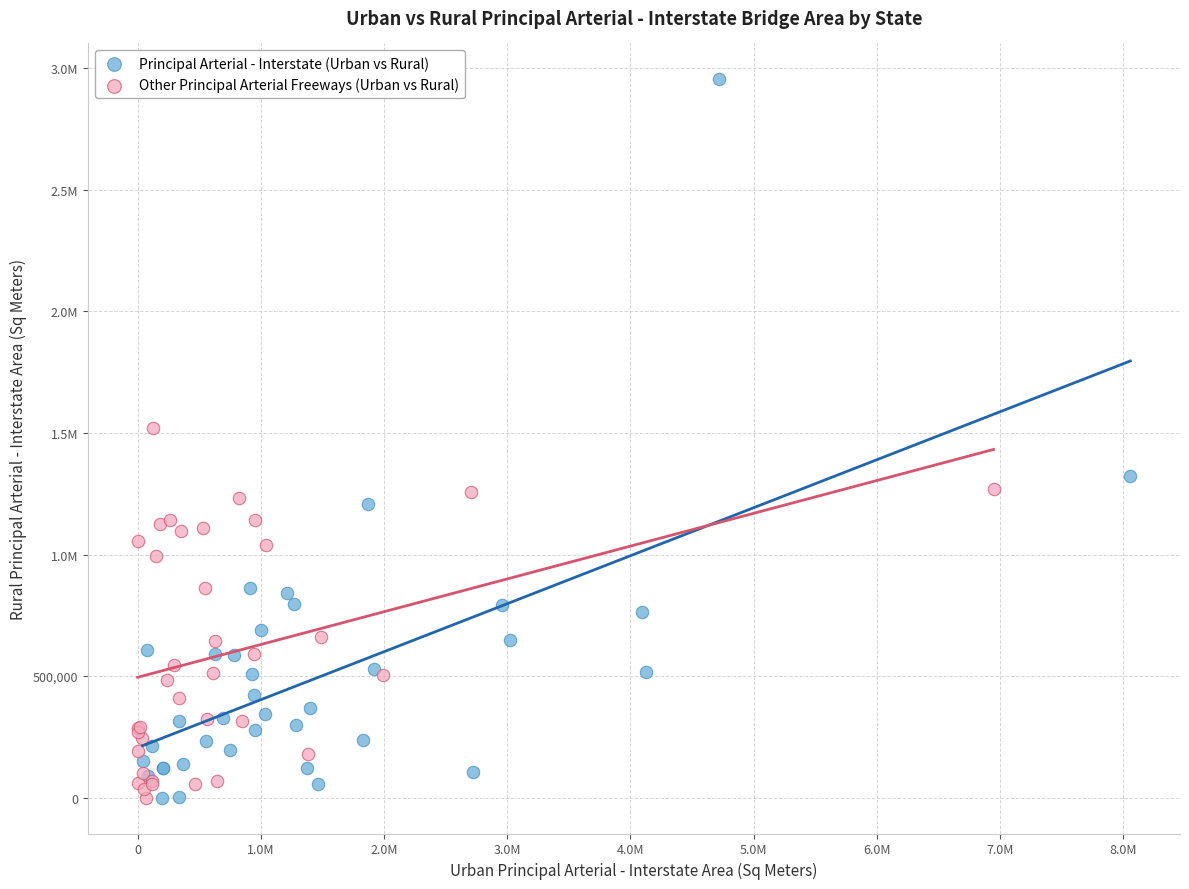

What are all the series names shown in the legend?

Principal Arterial - Interstate (Urban vs Rural), Other Principal Arterial Freeways (Urban vs Rural)